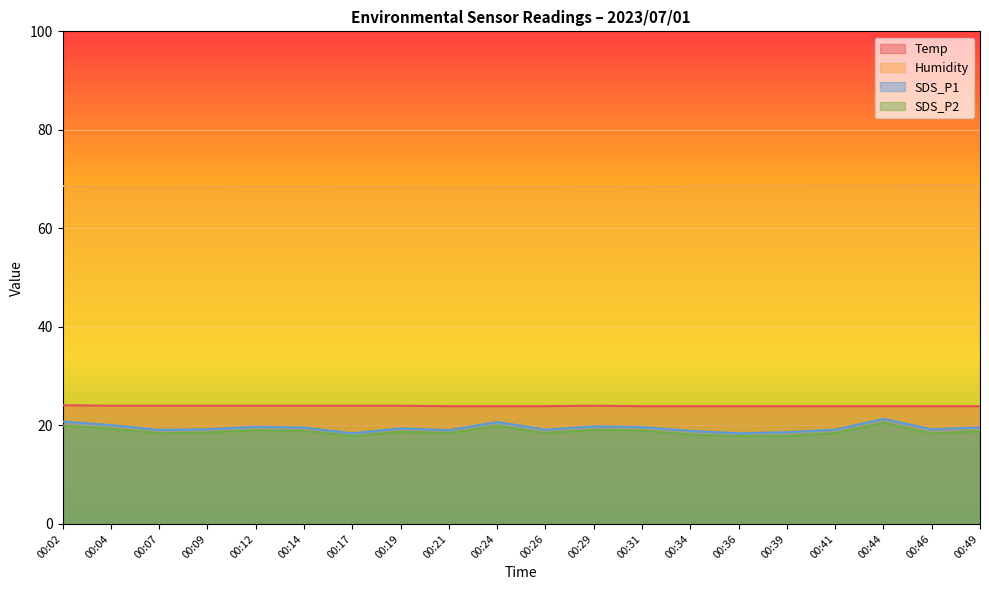

At which label does Humidity reach its peak?

00:46